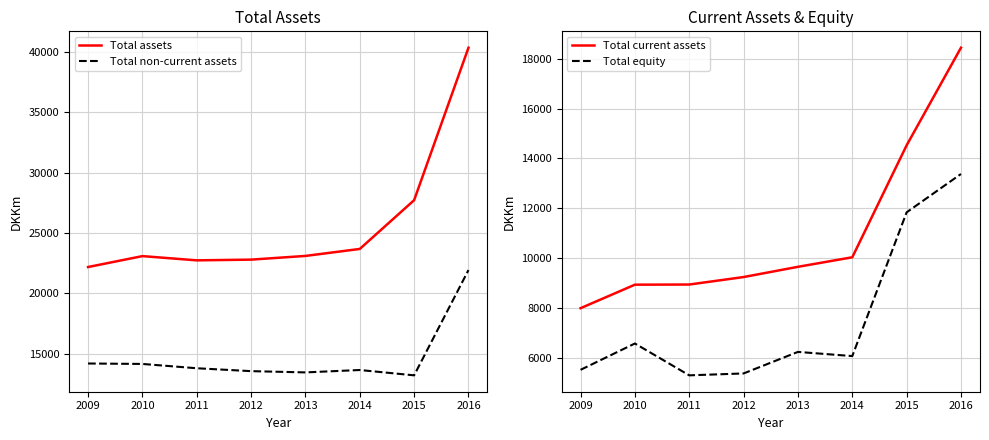

At which label does Total non-current assets reach its minimum?

2015